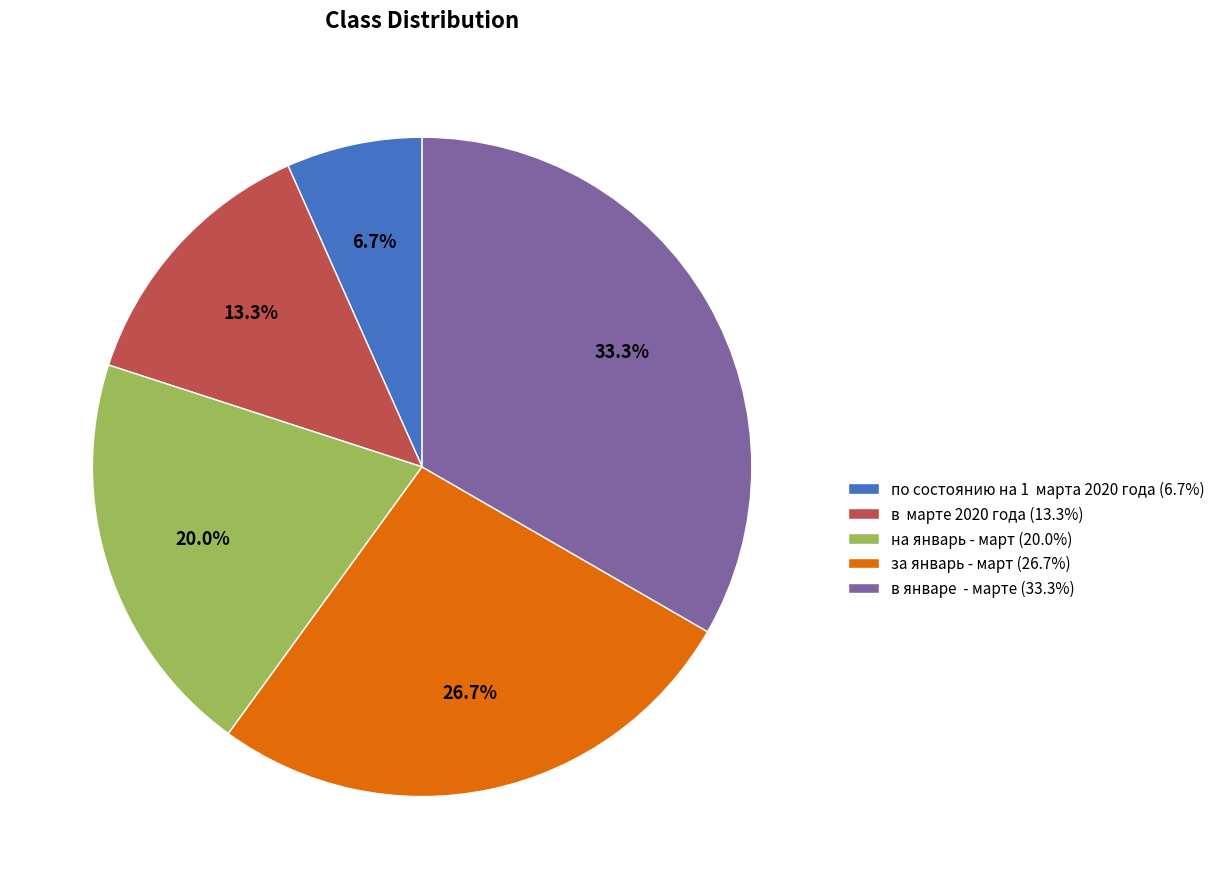

What is the ratio of the value at на январь - март (20.0%) to the value at по состоянию на 1 марта 2020 года (6.7%)?

3.0